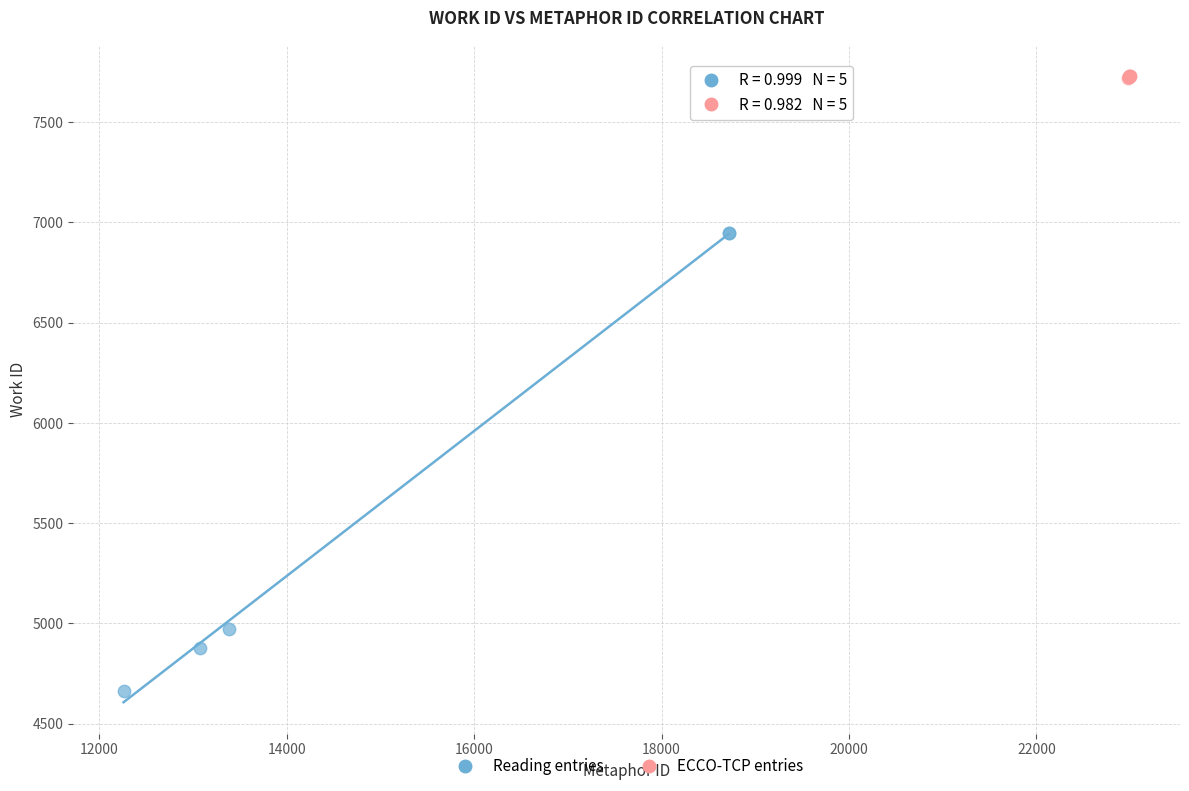

Which series has the widest spread of Y values?

Reading entries